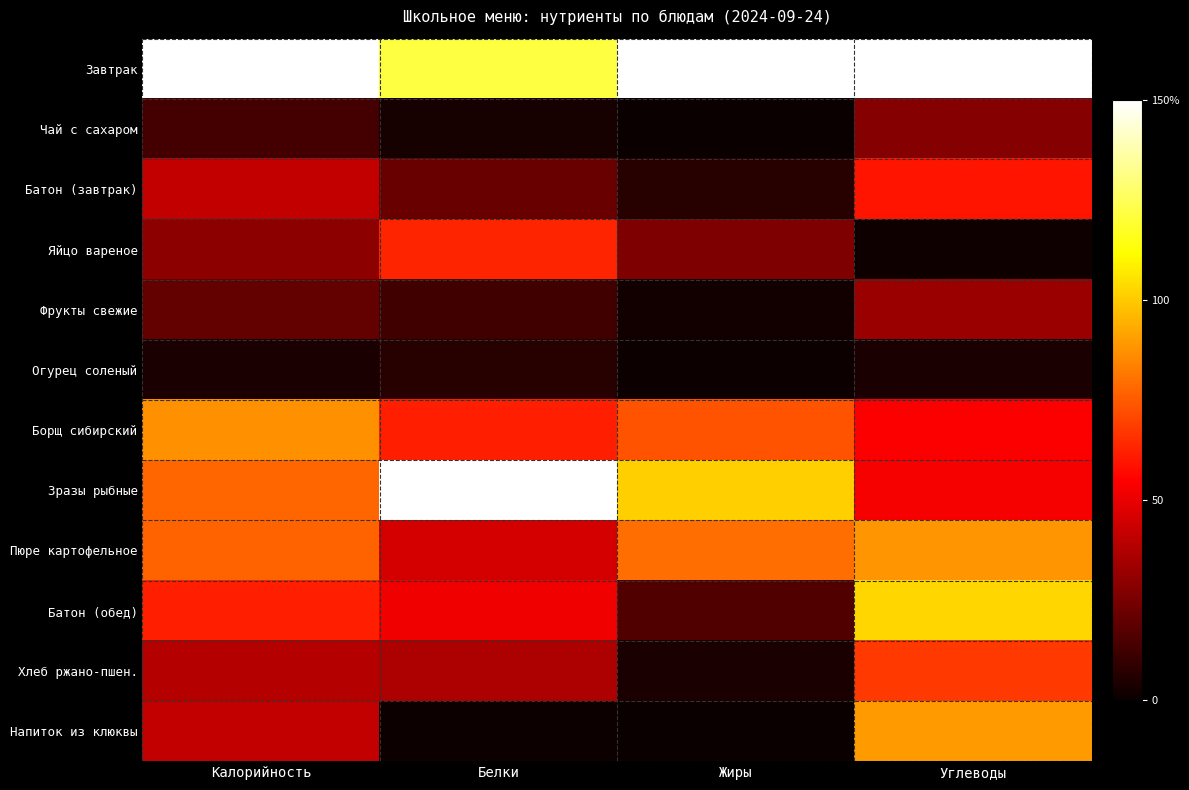

Which series has the largest total across all categories?

Завтрак